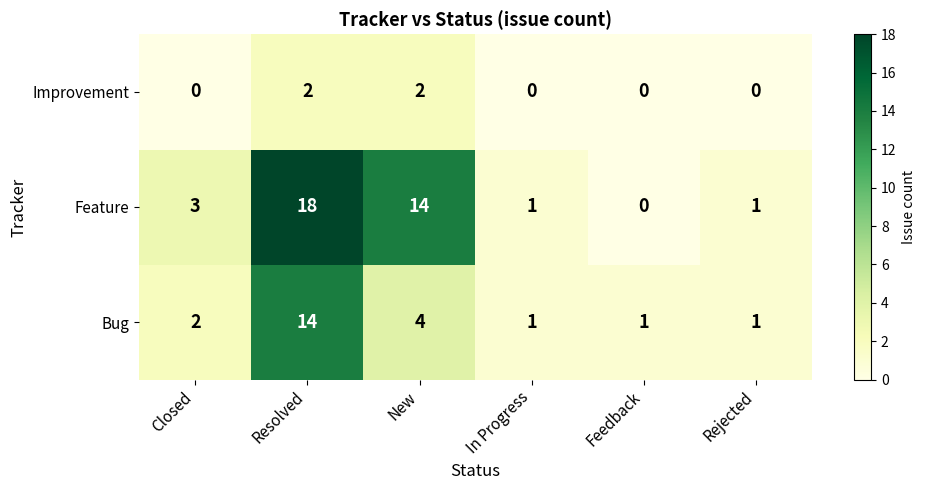

What is the spread (max minus min) of values at Resolved?

16